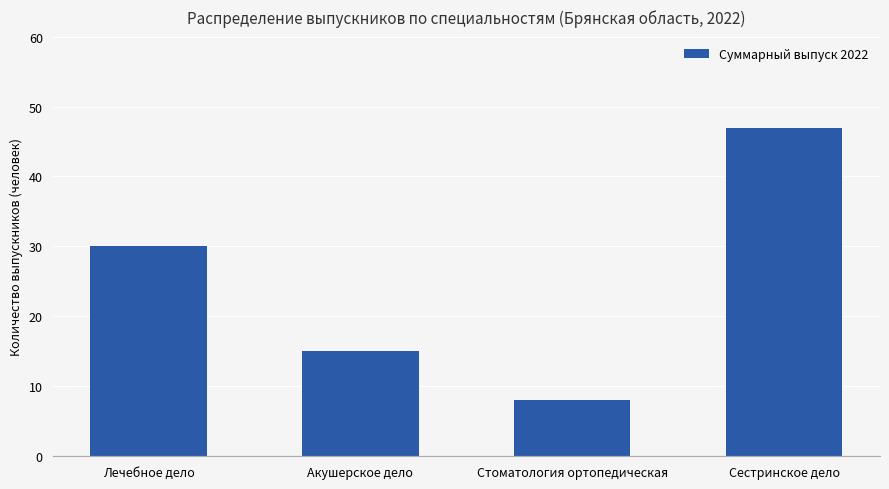

At which category does the chart reach its peak across all series?

Сестринское дело